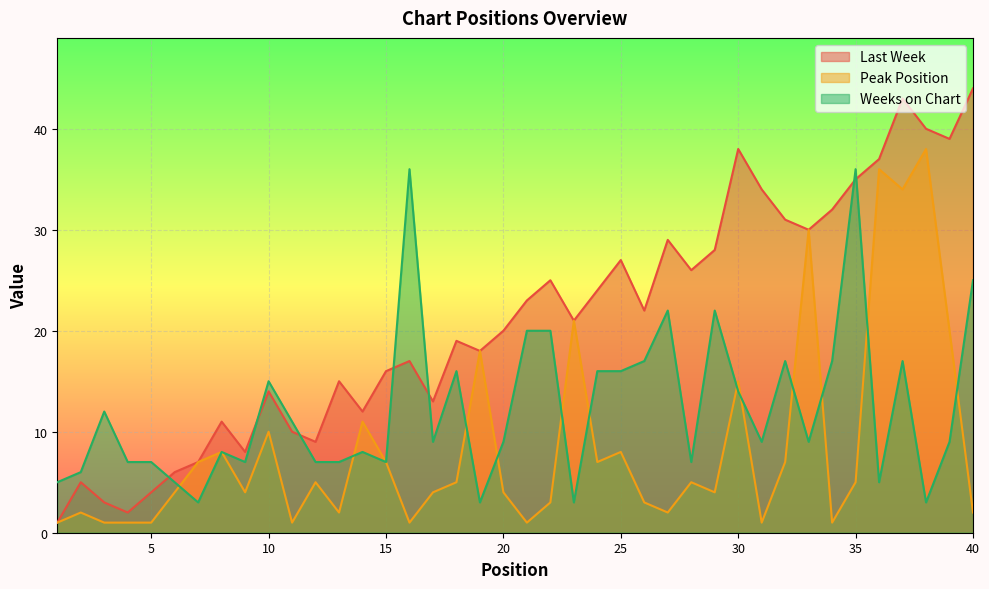

At which category does the chart reach its minimum across all series?

1